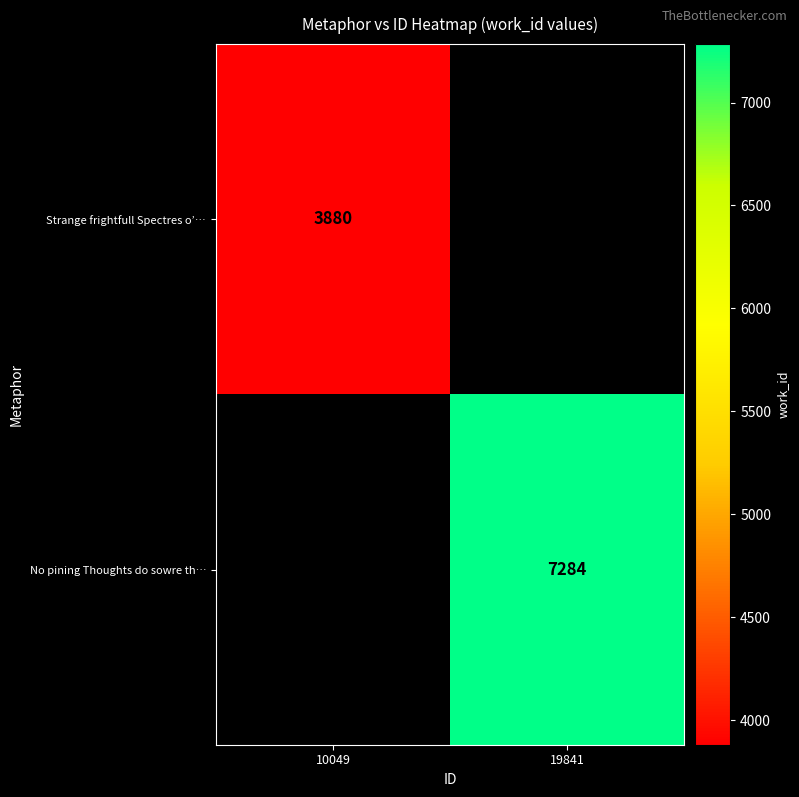

Is the value of Strange frightfull Spectres o’… at 10049 greater than the value of No pining Thoughts do sowre th… at 19841?

No